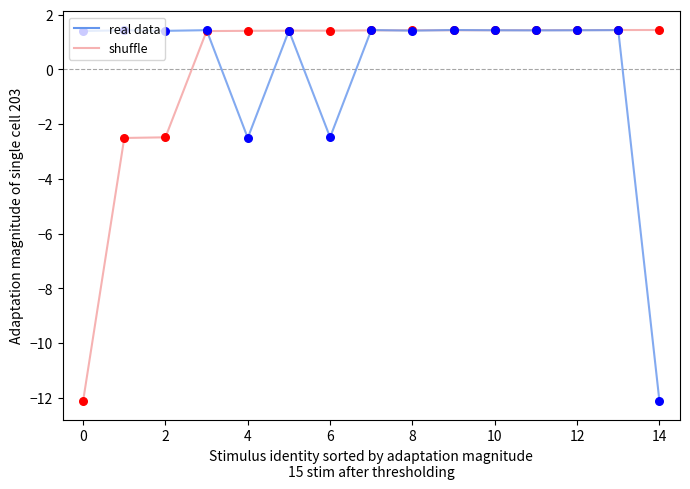

What is the minimum value for shuffle?

-12.1